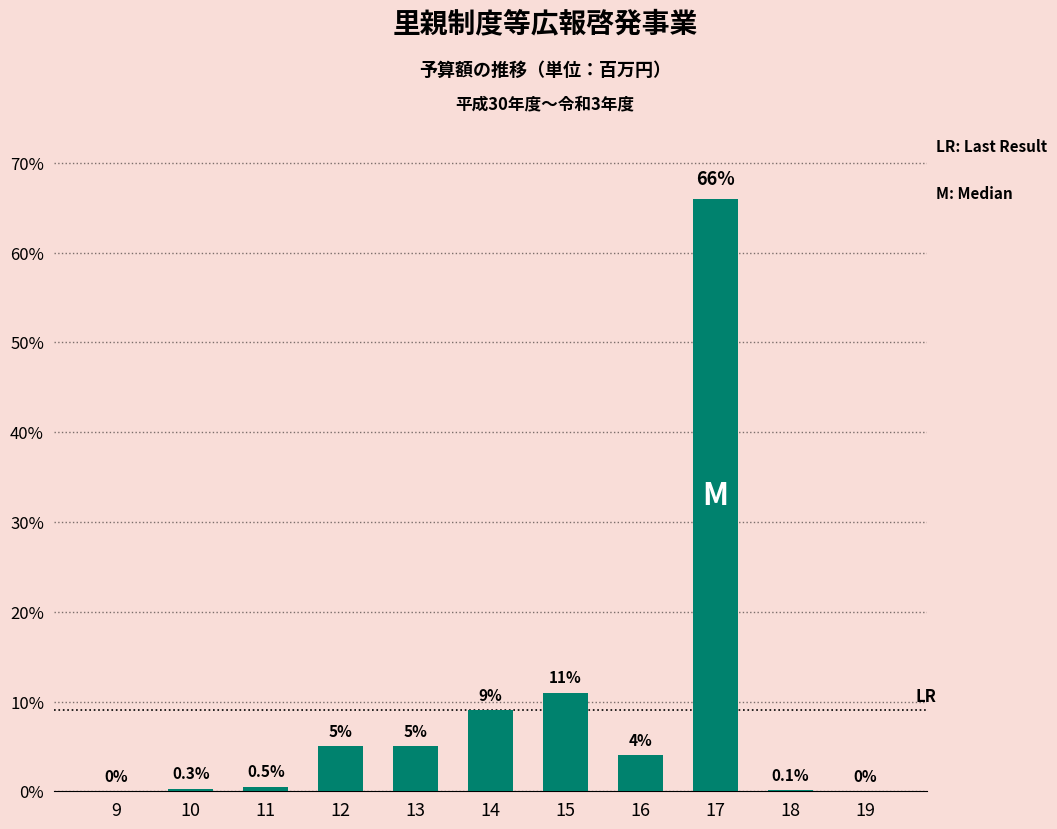

Reading left to right, extract all data points from this chart.

9=0.0	10=0.3	11=0.5	12=5.0	13=5.0	14=9.0	15=11.0	16=4.0	17=66.0	18=0.1	19=0.0